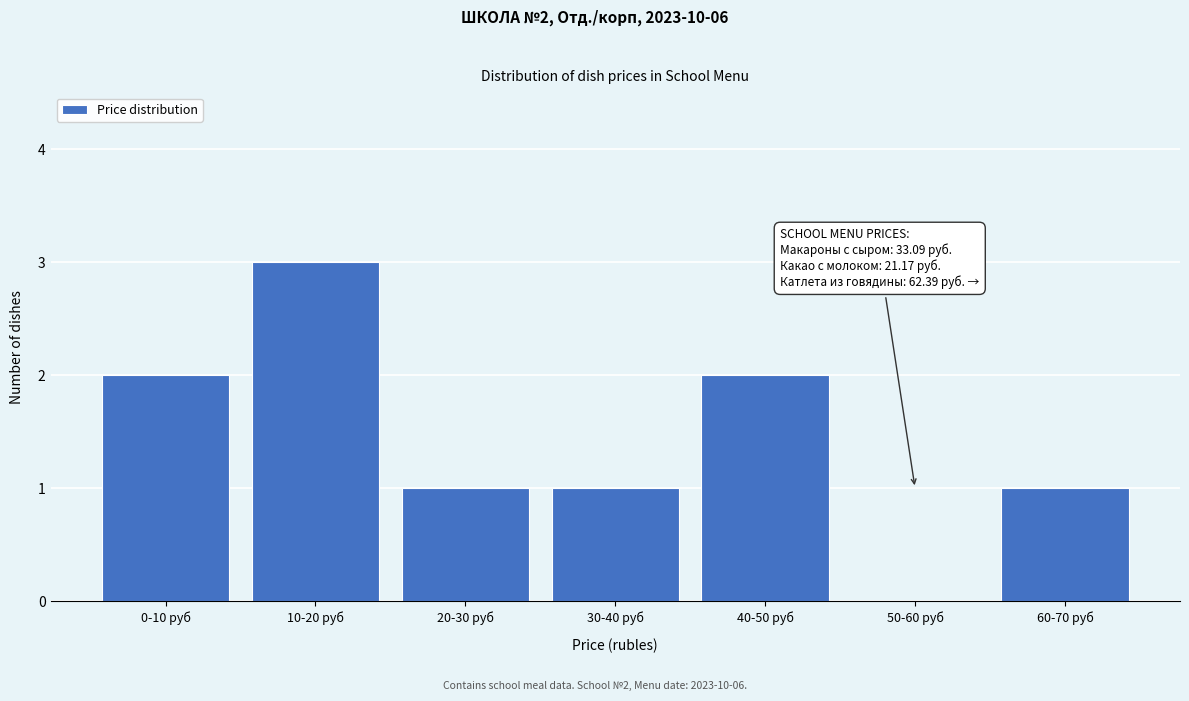

Reading left to right, extract all data points from this chart.

0-10 руб=2	10-20 руб=3	20-30 руб=1	30-40 руб=1	40-50 руб=2	50-60 руб=0	60-70 руб=1